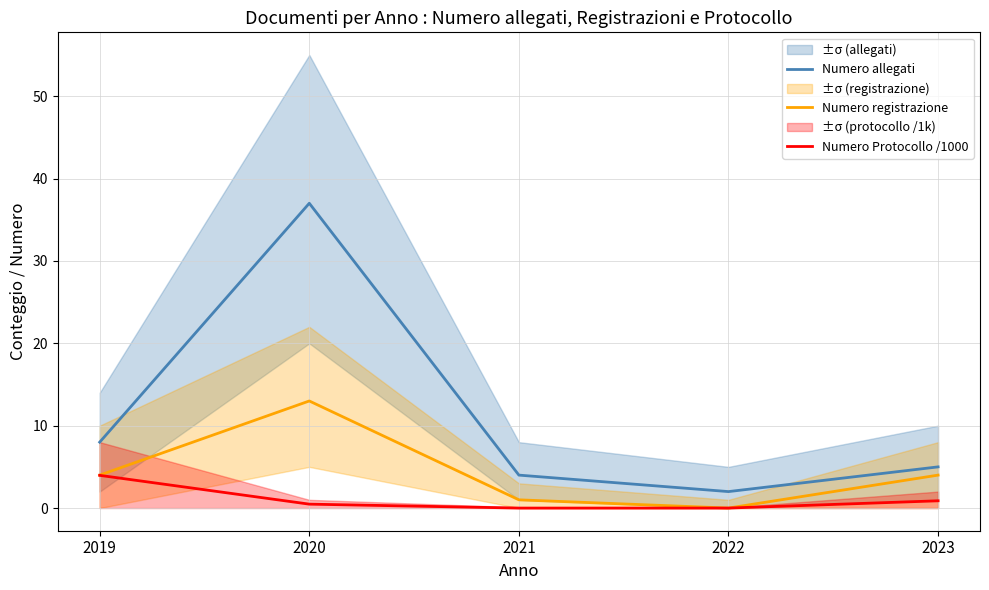

Is the value of Numero registrazione at 2020 greater than the value of Numero Protocollo /1000 at 2023?

Yes